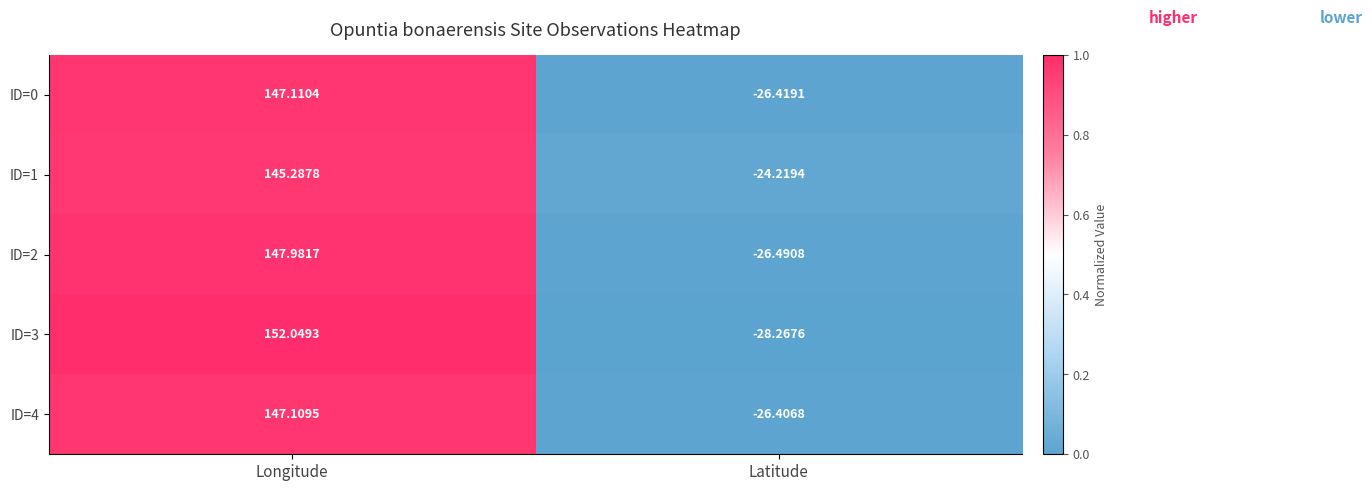

Which series has the largest total across all categories?

ID=3